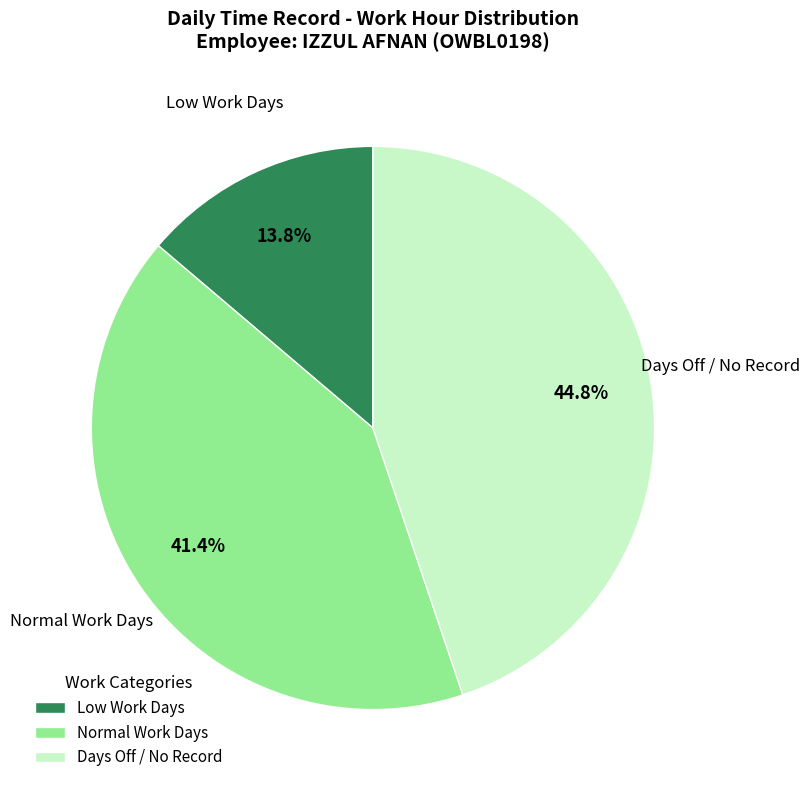

Do Normal Work Days and Low Work Days together represent more than half of the pie?

Yes